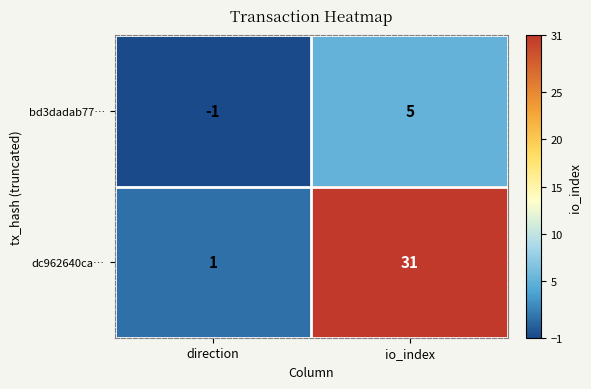

Is it true that dc962640ca… equals 31 at io_index?

True